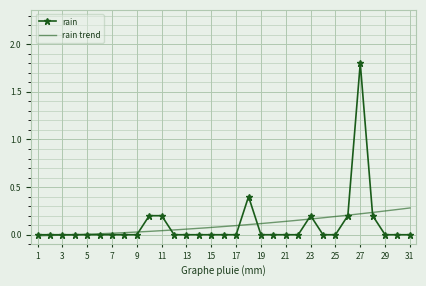

The value of rain at 23 is 0.2. True or false?

True